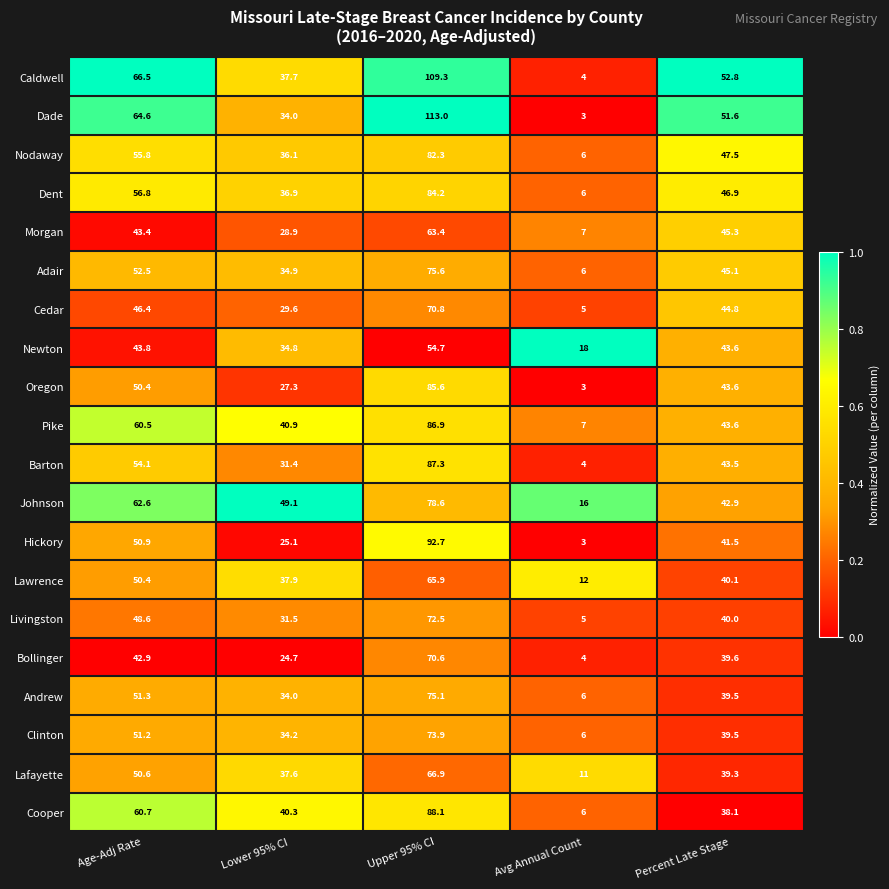

Which series has the largest total across all categories?

Caldwell